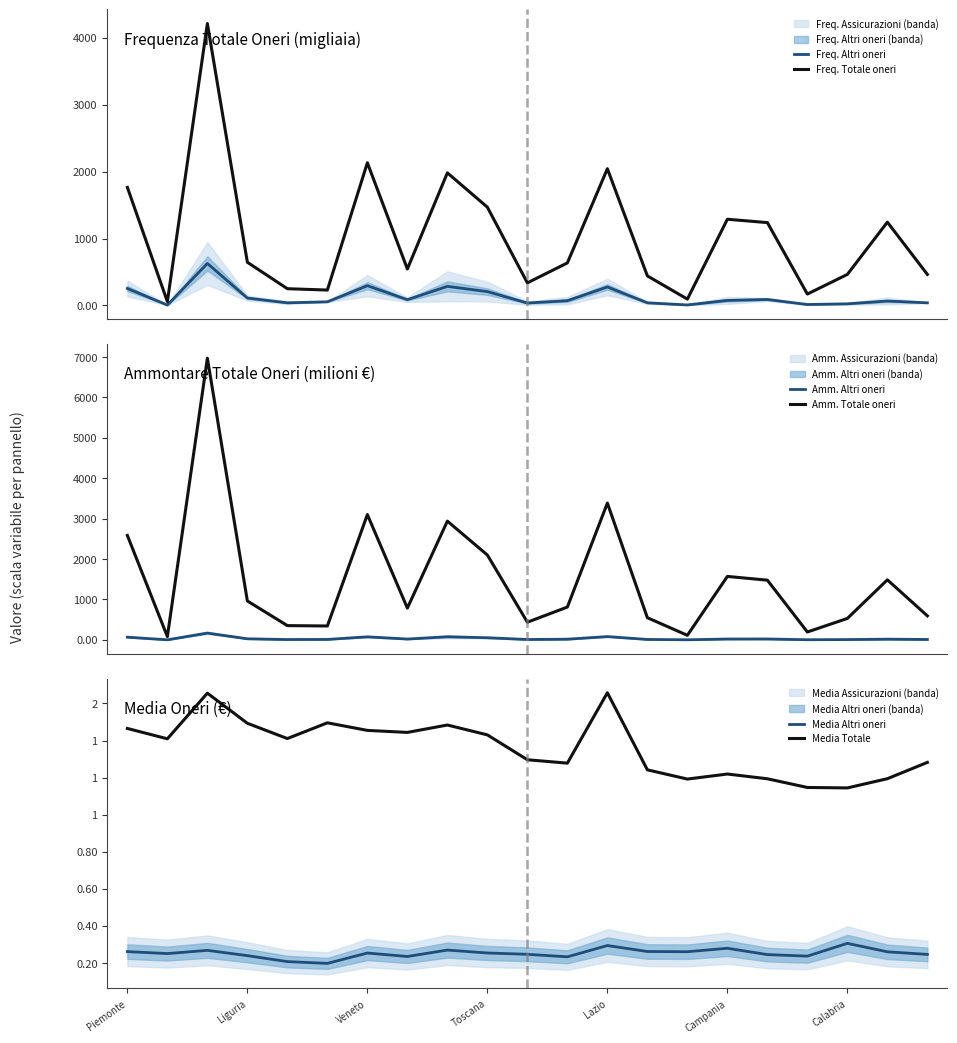

How many values in the Amm. Altri oneri series are below 17?

10